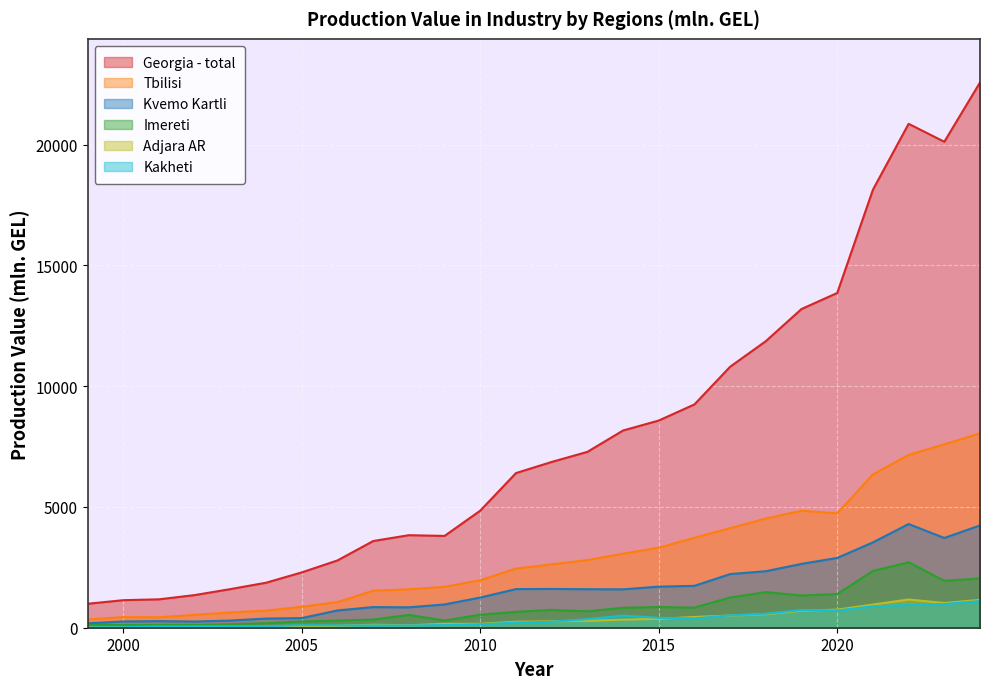

Reading left to right, extract all data points from this chart.

Georgia - total: 991.7	1140.3	1176.0	1351.6	1599.1	1863.2	2291.0	2786.3	3588.6	3831.2	3800.7	4847.2	6401.9	6863.1	7279.9	8164.6	8577.8	9245.4	10805.0	11864.2	13195.3	13858.4	18133.6	20862.0	20118.6	22573.5
Tbilisi: 341.3	440.8	432.7	532.3	634.1	707.7	869.0	1060.9	1532.6	1591.7	1694.0	1969.0	2449.1	2624.6	2800.0	3066.2	3315.6	3726.2	4124.6	4522.1	4844.7	4735.1	6348.9	7156.0	7593.5	8048.2
Adjara AR: 27.9	31.7	30.9	38.0	41.5	37.4	44.0	78.1	124.1	100.7	160.2	160.4	248.2	264.8	285.2	335.5	368.0	445.2	503.2	558.4	706.3	748.8	959.2	1168.7	1023.7	1152.3
Imereti: 115.3	109.0	115.6	113.9	143.7	188.4	259.9	294.7	337.3	529.2	297.0	539.8	657.3	735.7	678.9	826.5	856.3	832.0	1251.0	1472.3	1333.2	1394.5	2349.1	2711.0	1940.9	2038.6
Kakheti: 18.8	20.7	55.0	49.1	55.5	61.8	104.5	96.0	95.0	94.3	110.0	141.5	212.8	247.6	353.6	500.6	410.9	387.3	509.6	580.7	734.2	714.5	888.6	944.6	981.2	1103.0
Kvemo Kartli: 183.6	259.5	273.0	257.0	296.7	379.6	399.8	715.9	854.1	844.7	963.9	1249.8	1599.6	1606.1	1594.8	1589.4	1701.6	1733.7	2221.0	2339.6	2643.1	2889.9	3532.8	4292.7	3716.2	4235.0